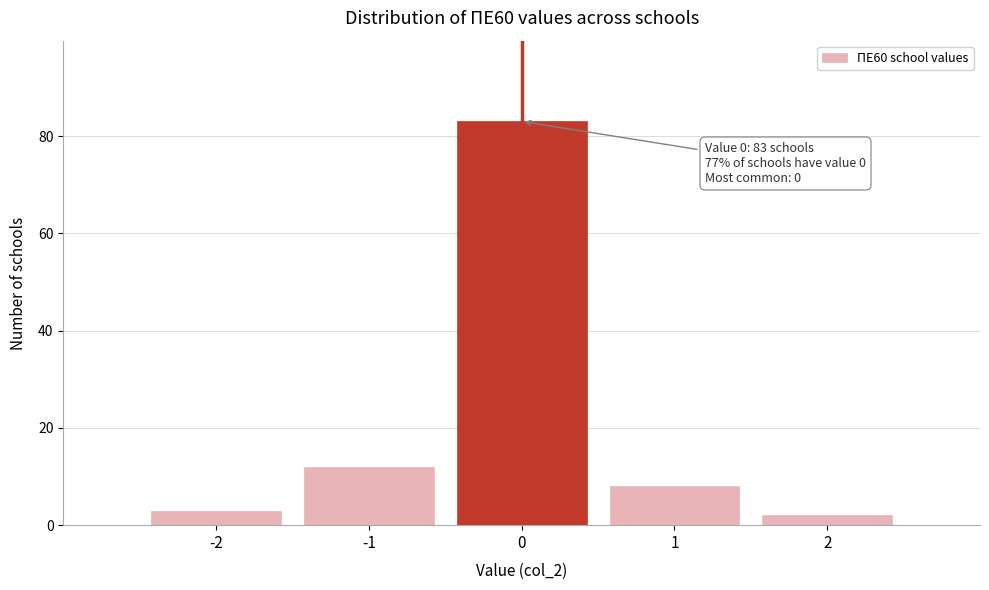

Over which range of the x-axis is the bar tallest?

-0.5 to 0.5